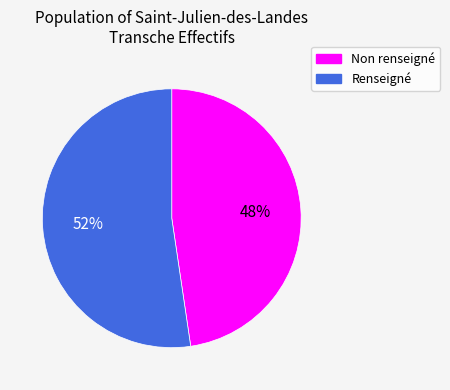

To the nearest percent, what is the average slice percentage?

50%